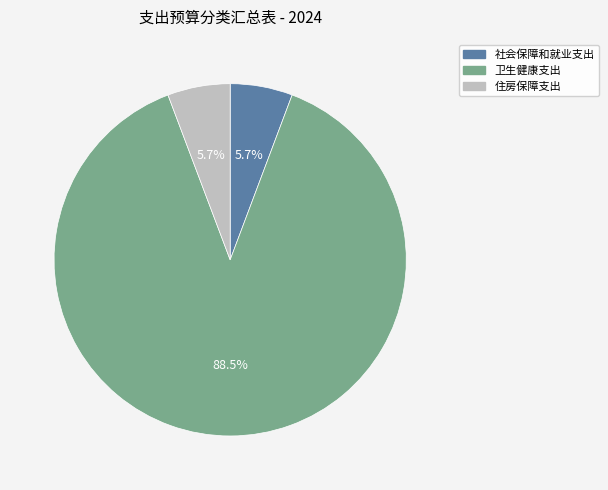

Combined, do 住房保障支出 and 社会保障和就业支出 account for over 50%?

No